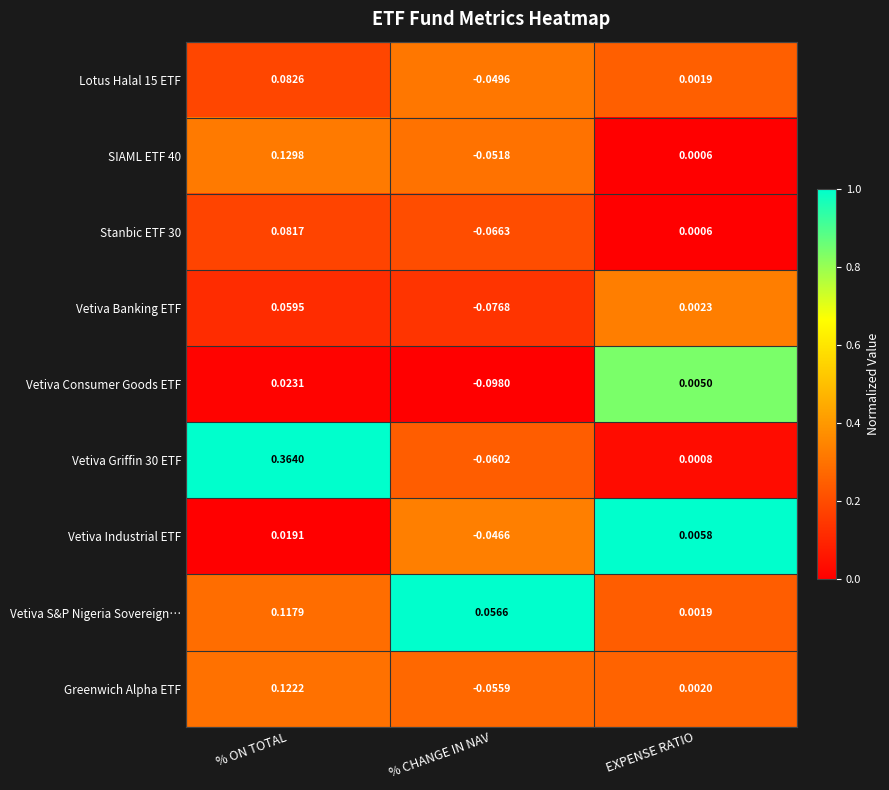

How many values in Vetiva Griffin 30 ETF are below zero?

1